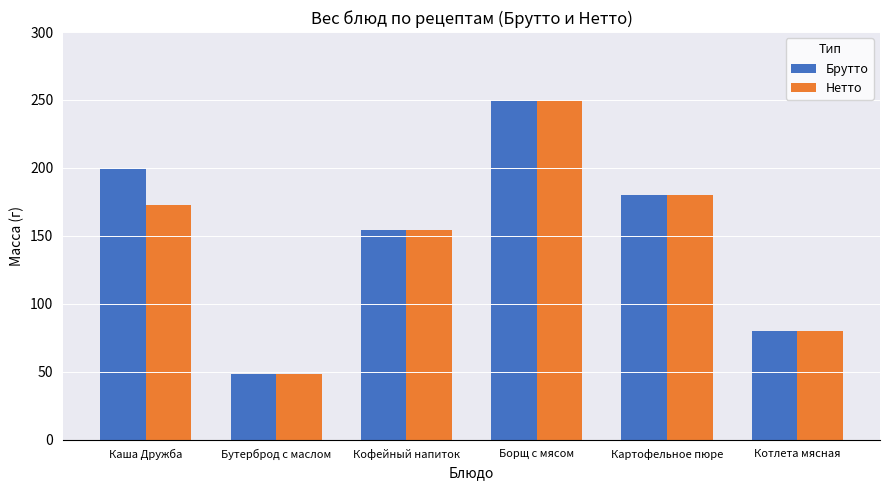

What is the maximum value shown in the chart?

250